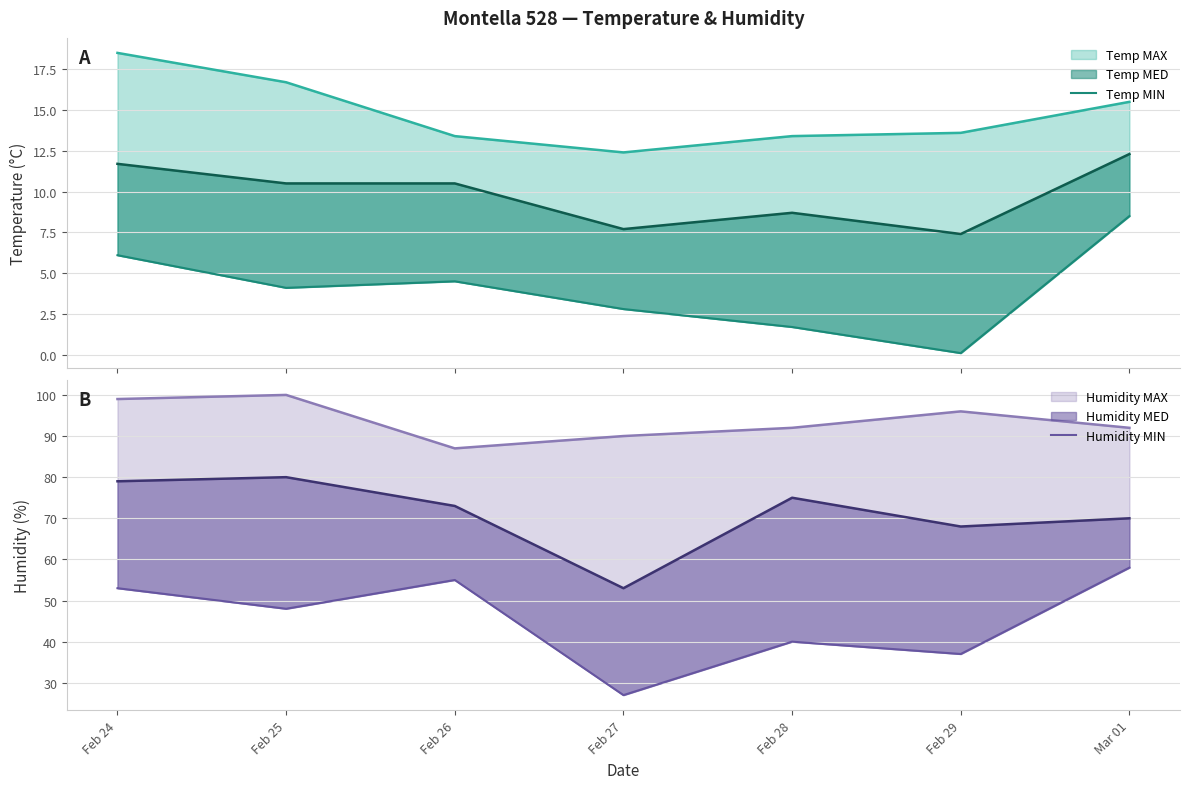

True or false: Humidity MIN has a value of 15.7 at Feb 26.

False